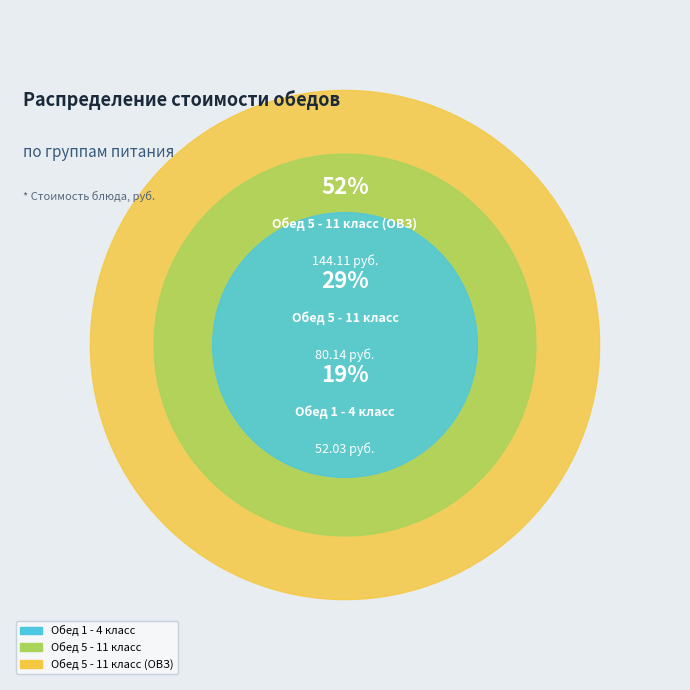

What is the total percentage of Обед 5 - 11 класс and Обед 1 - 4 класс?

47.8%